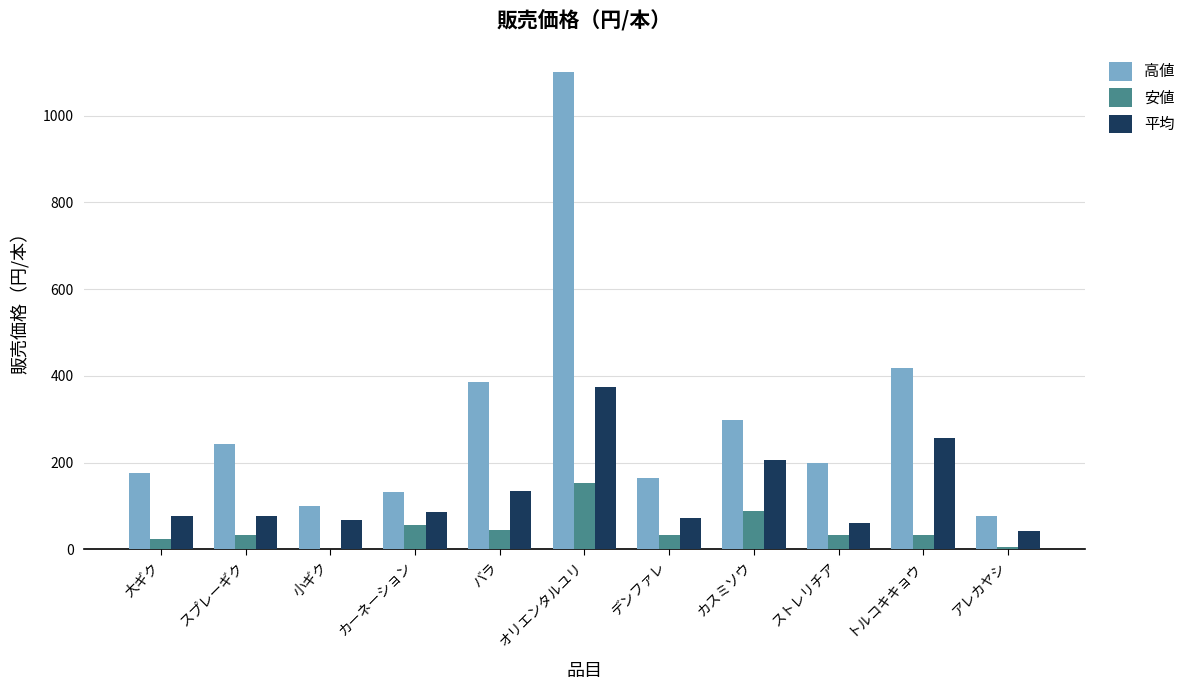

At which label does 安値 reach its peak?

オリエンタルユリ